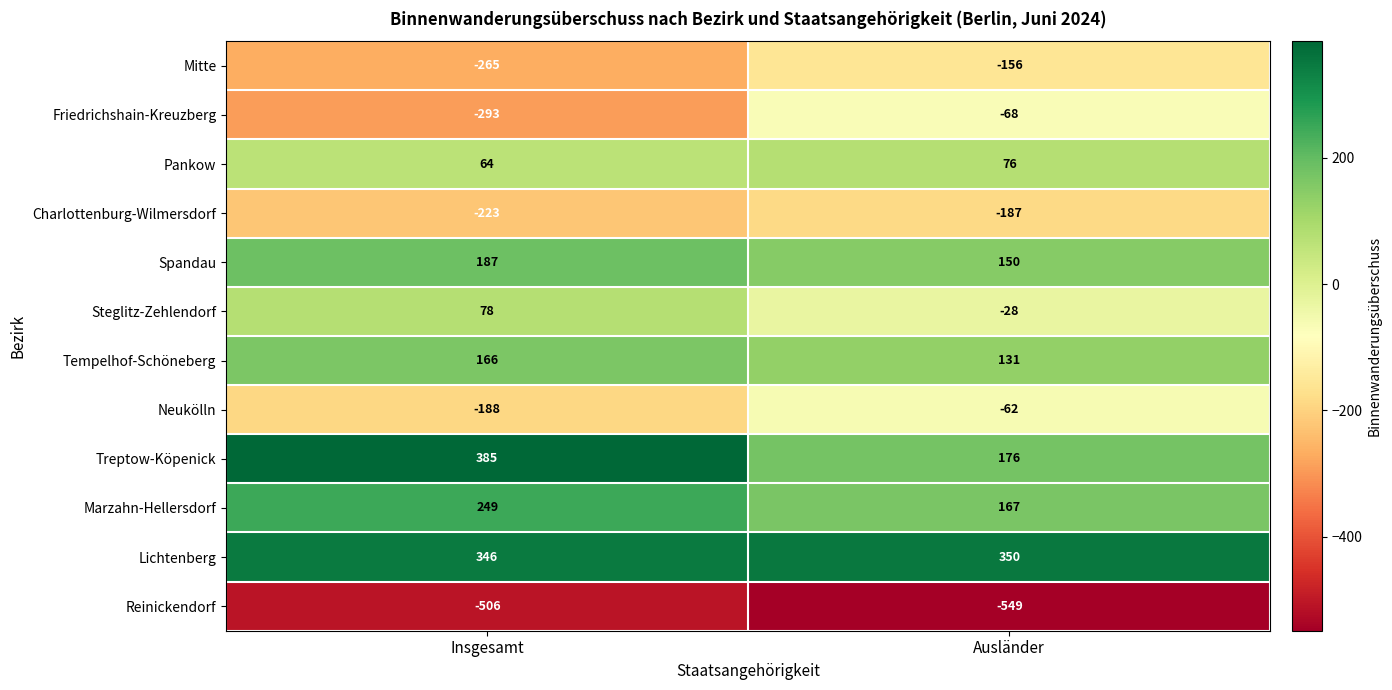

What is the maximum value shown in the chart?

385